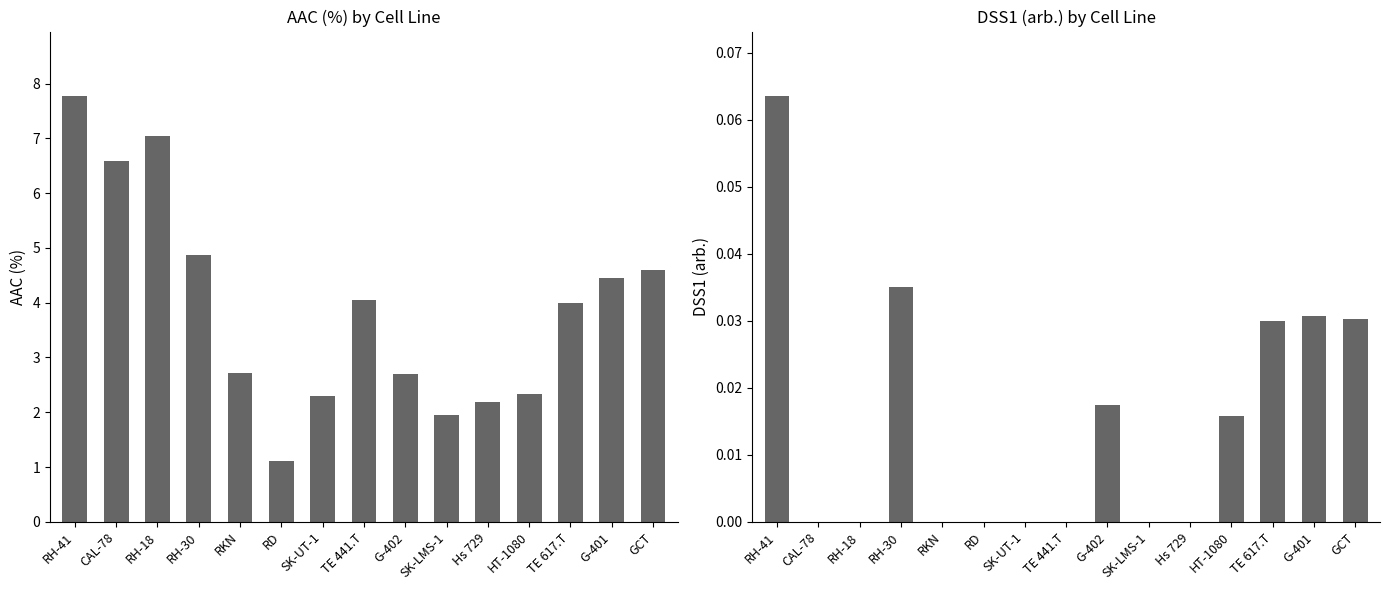

Between RKN and RD, which is larger?

RKN